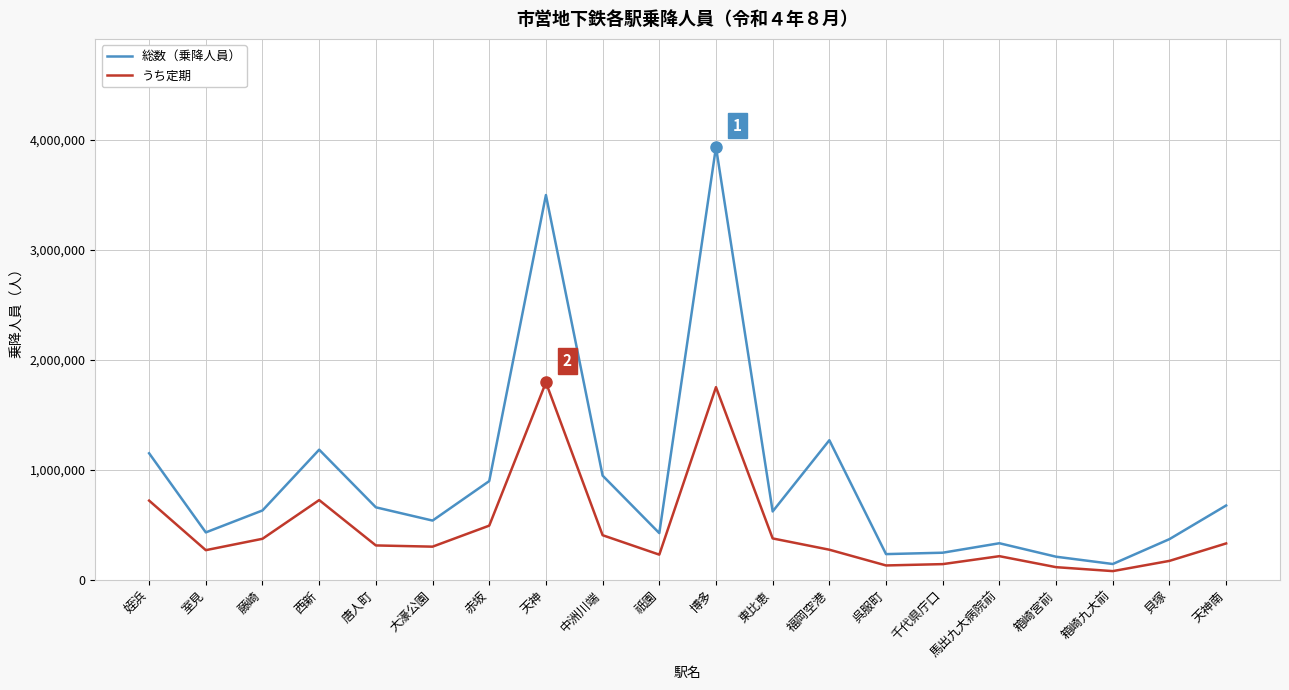

Between 東比恵 and 福岡空港, which series saw the biggest shift?

総数（乗降人員）